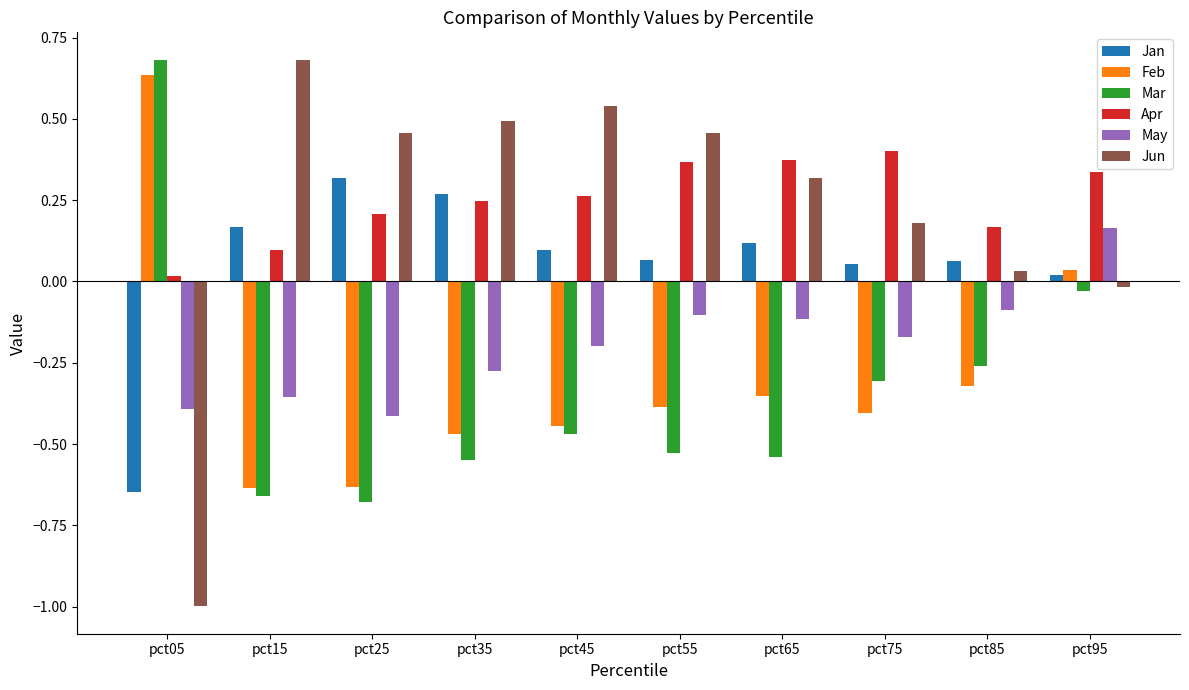

What is the maximum value shown in the chart?

0.7